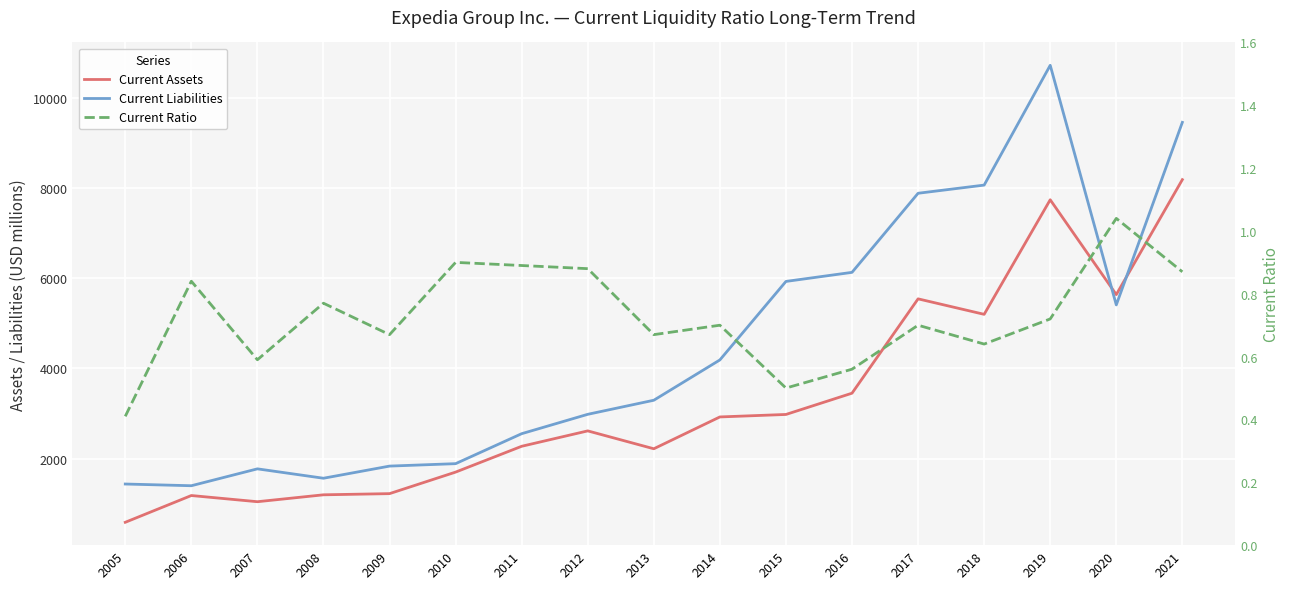

What is the sum of all Current Assets values?

55693.0